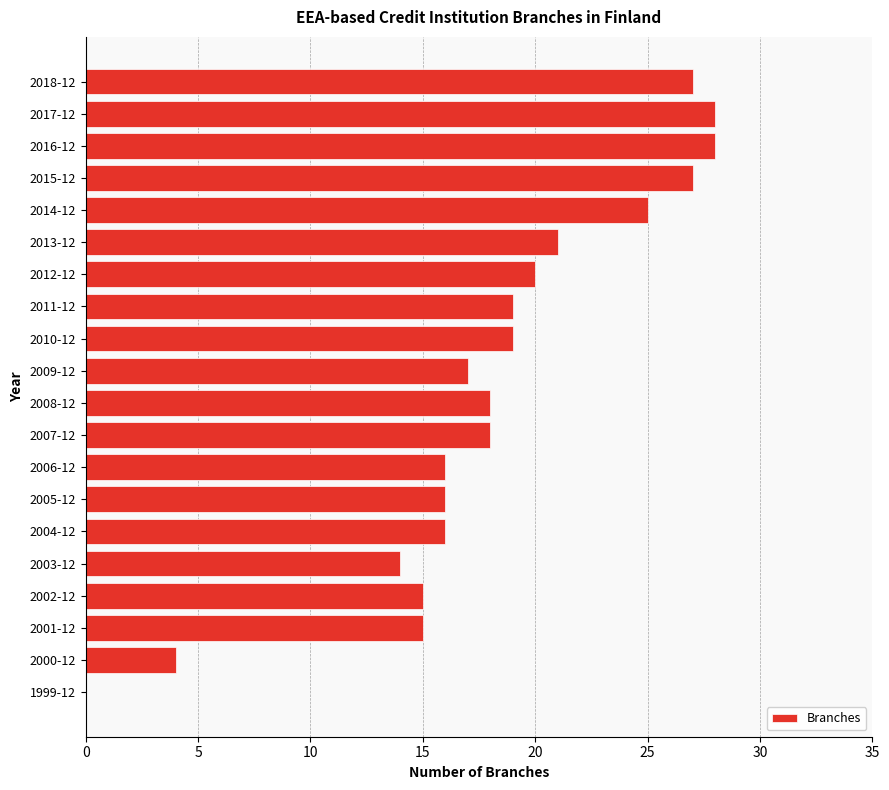

Approximately how many times larger is the value at 2013-12 compared to 2014-12?

0.8